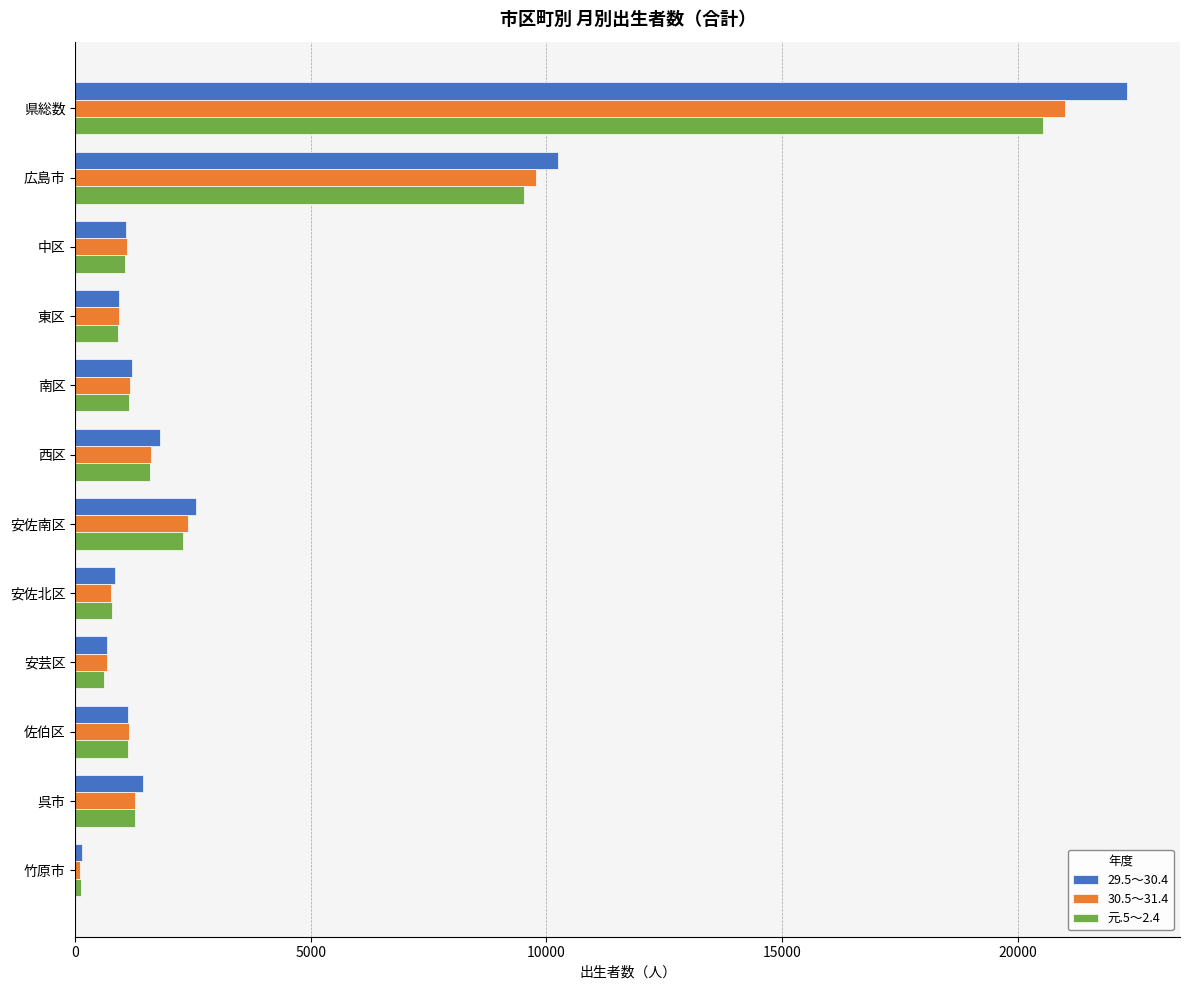

The 30.5～31.4 series shows 2394 at 安佐南区. True or false?

True